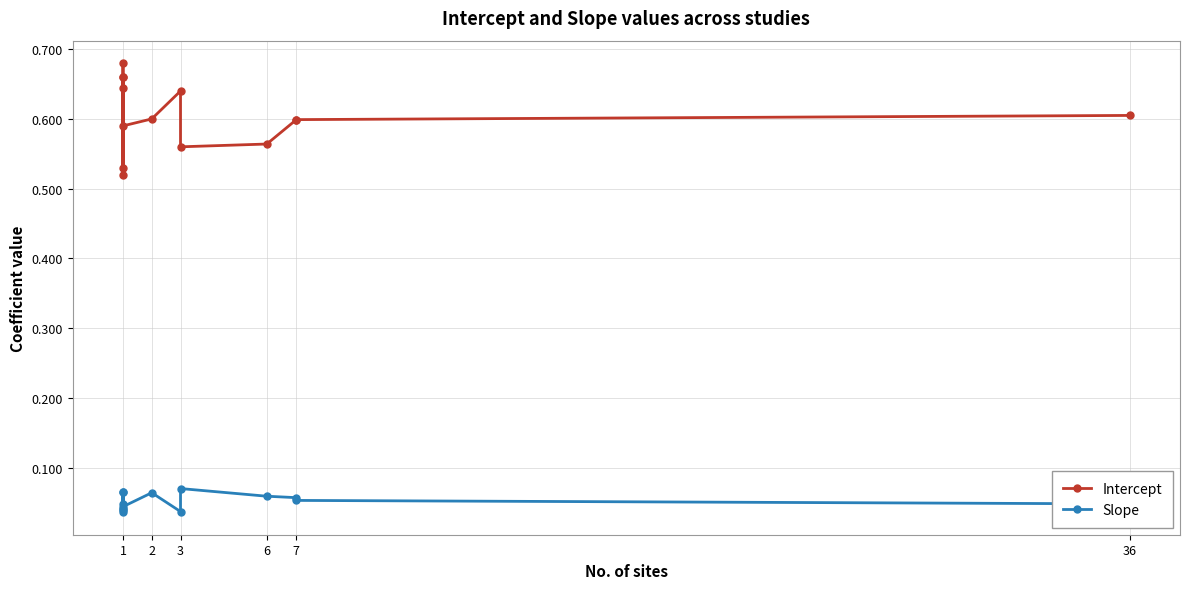

How many lines are shown in the chart?

2